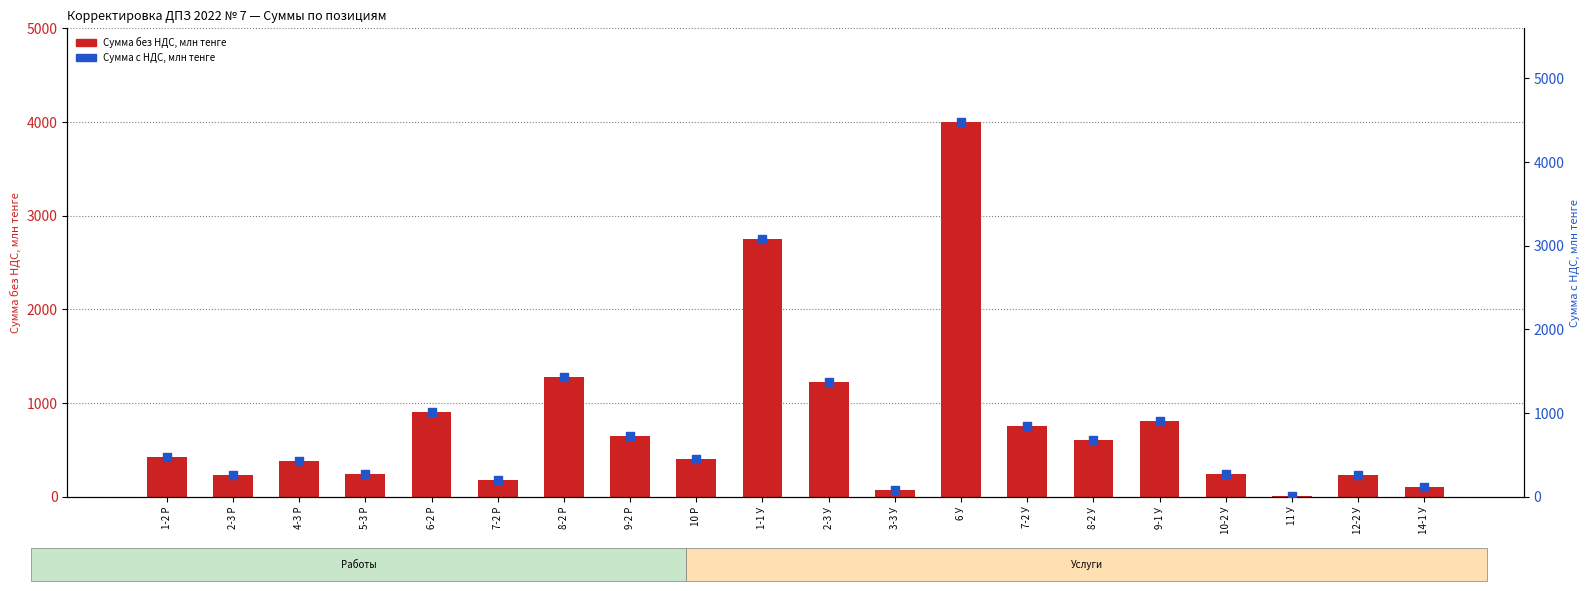

Which series has the widest spread of Y values?

Сумма с НДС, млн тенге